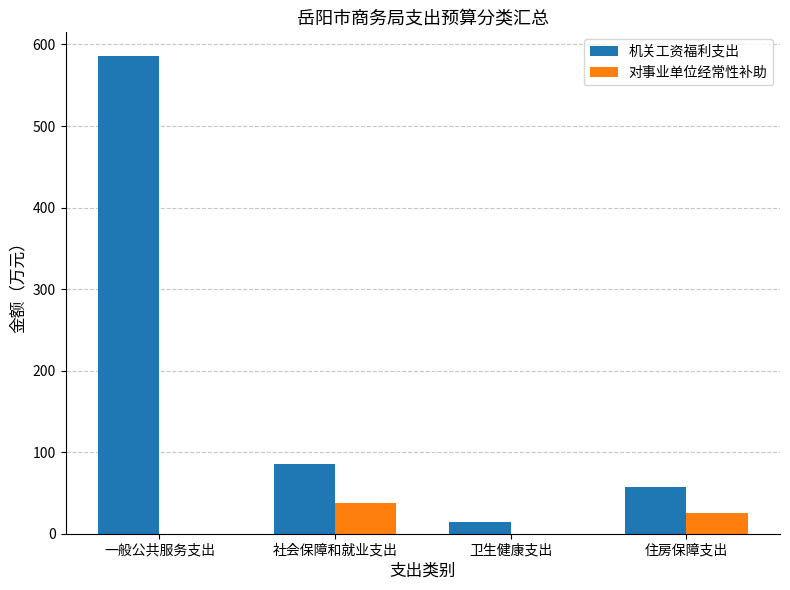

What are all the series names shown in the legend?

机关工资福利支出, 对事业单位经常性补助